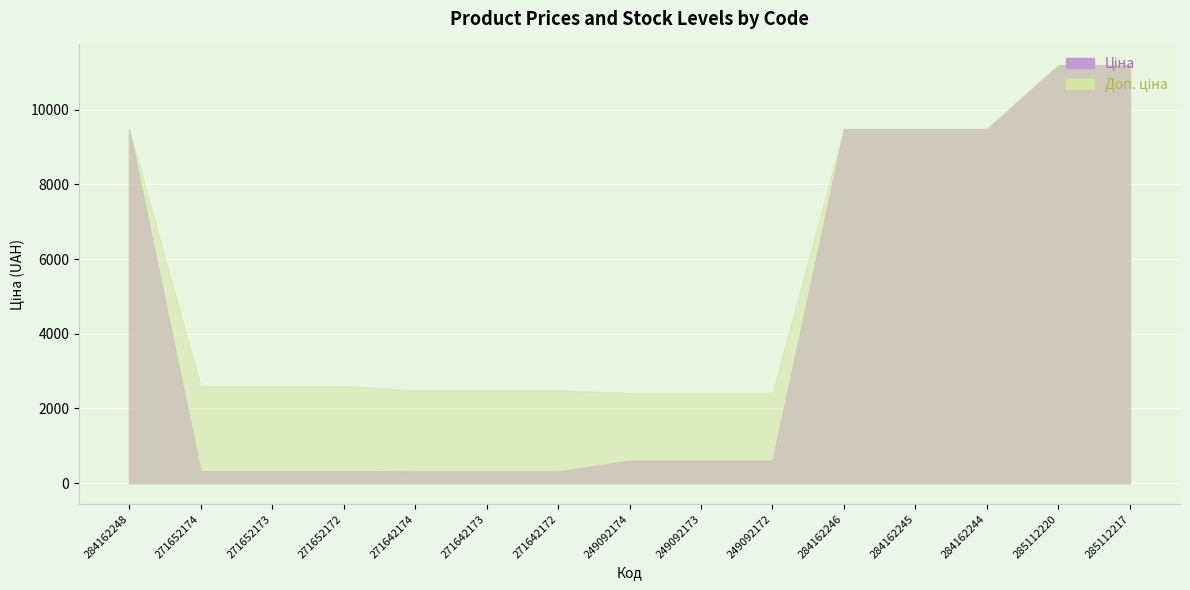

What is the difference between the maximum and minimum values in the Ціна series?

10877.9